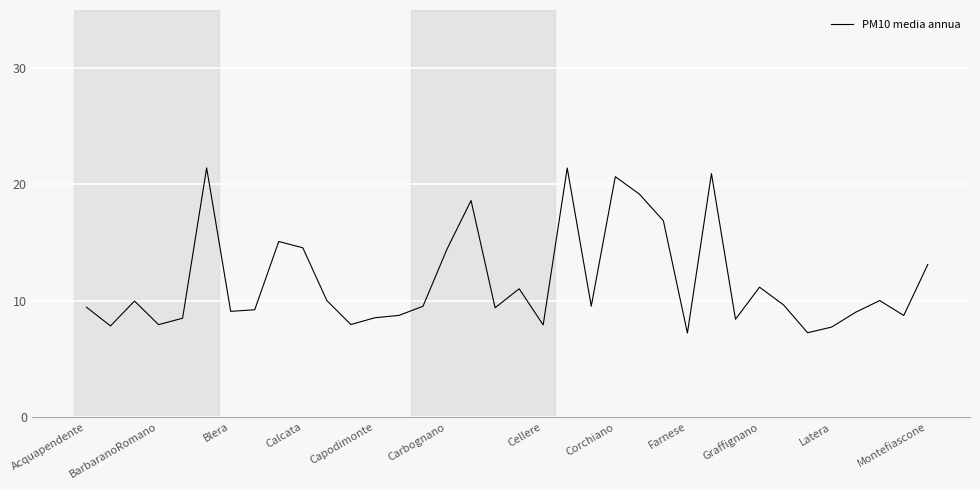

What is the smallest value displayed?

7.2